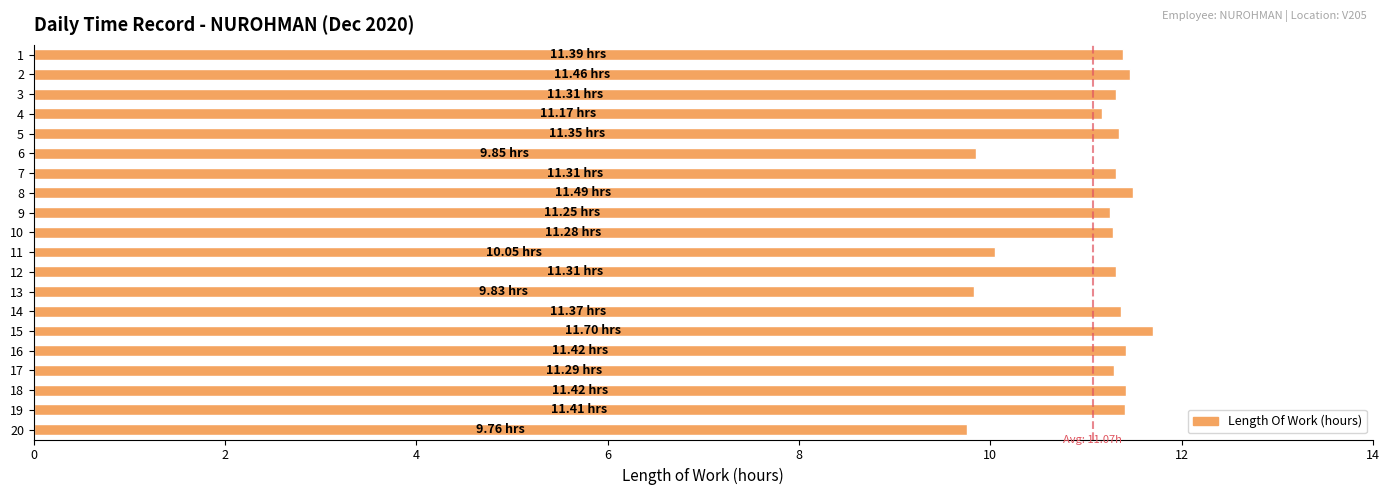

What is the average value?

11.1